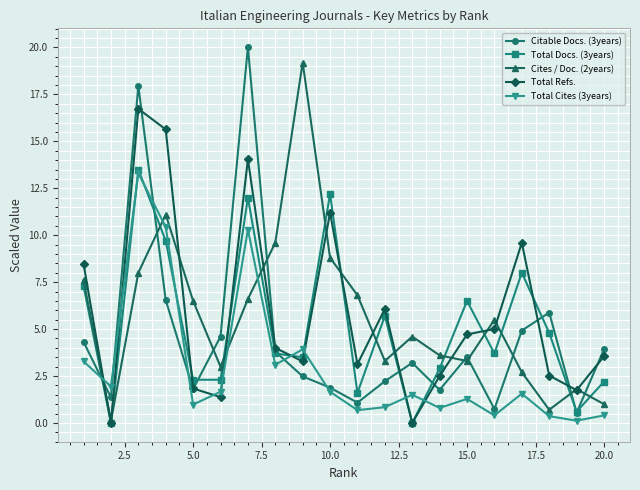

What is the value of the Total Refs. point at the 18th from the left?

2.5